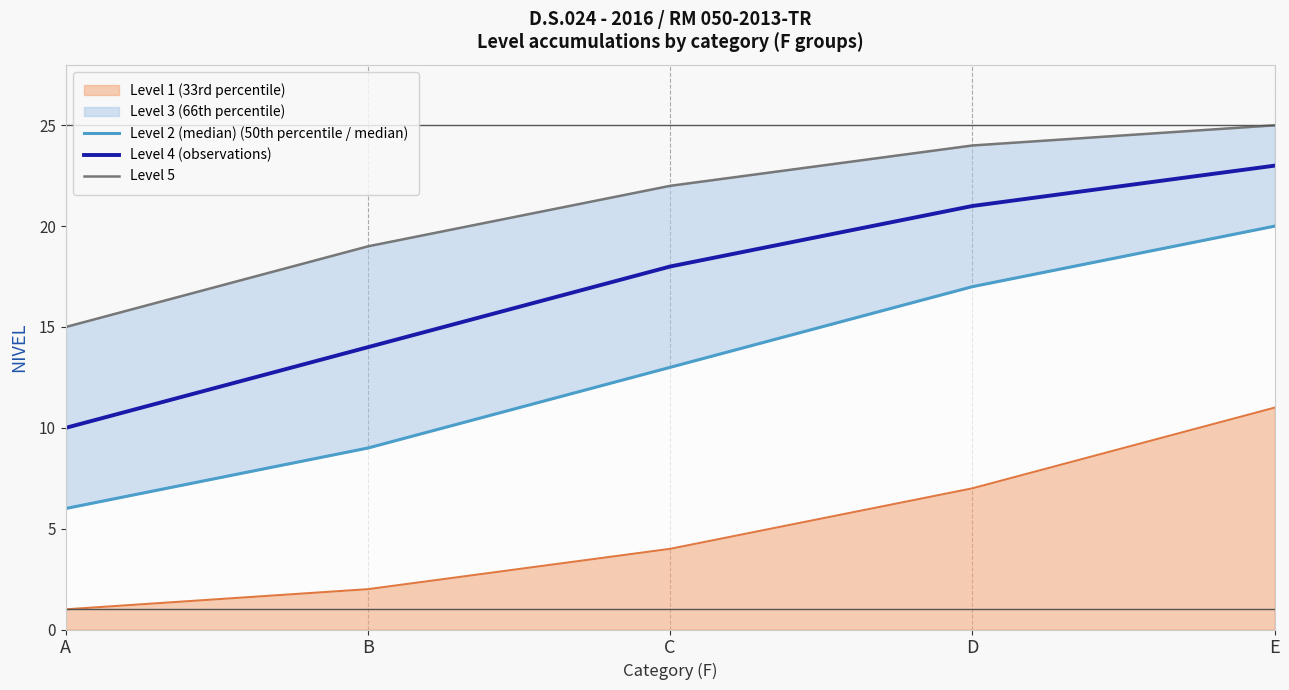

At which category is the sum across all series the highest?

E